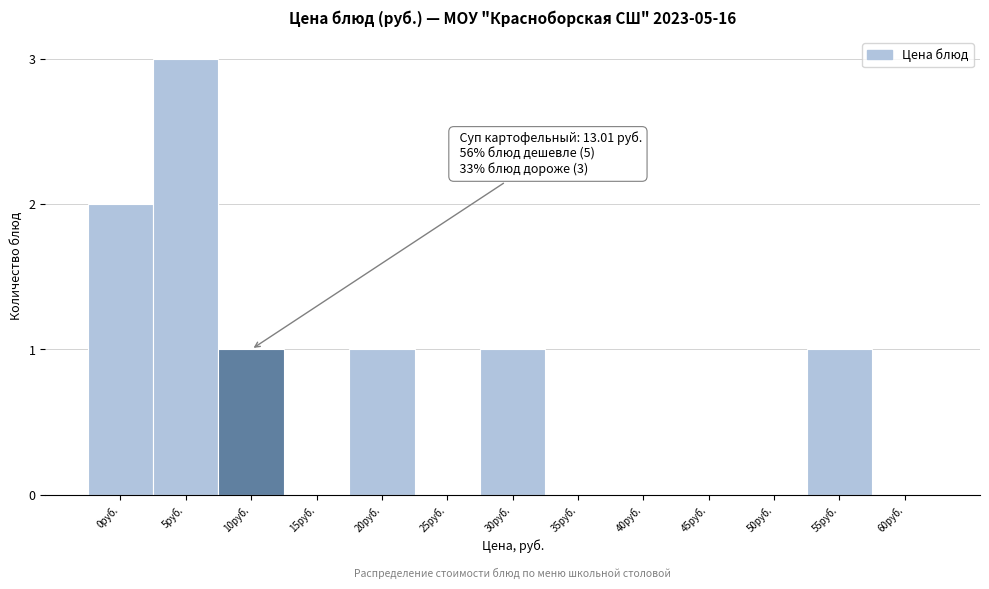

Read the value at 5руб..

3